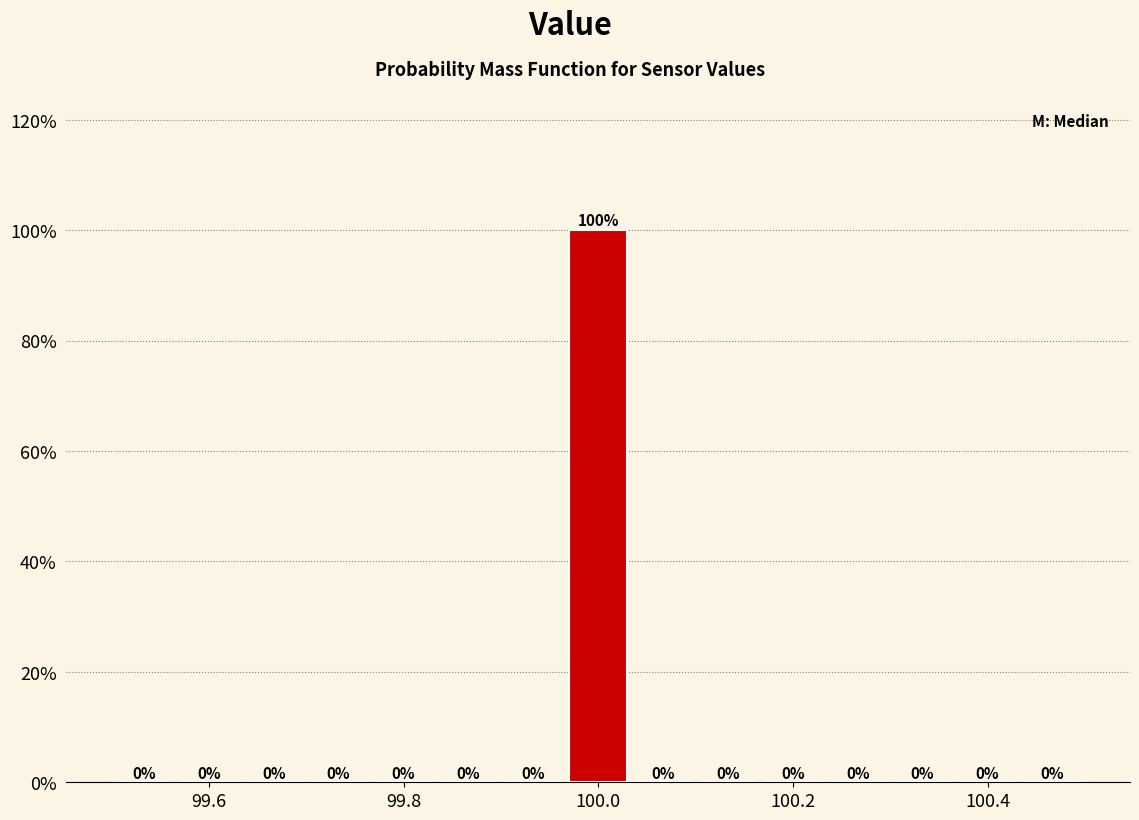

Read against the x-axis, roughly where is the centre of the tallest bar?

100.00